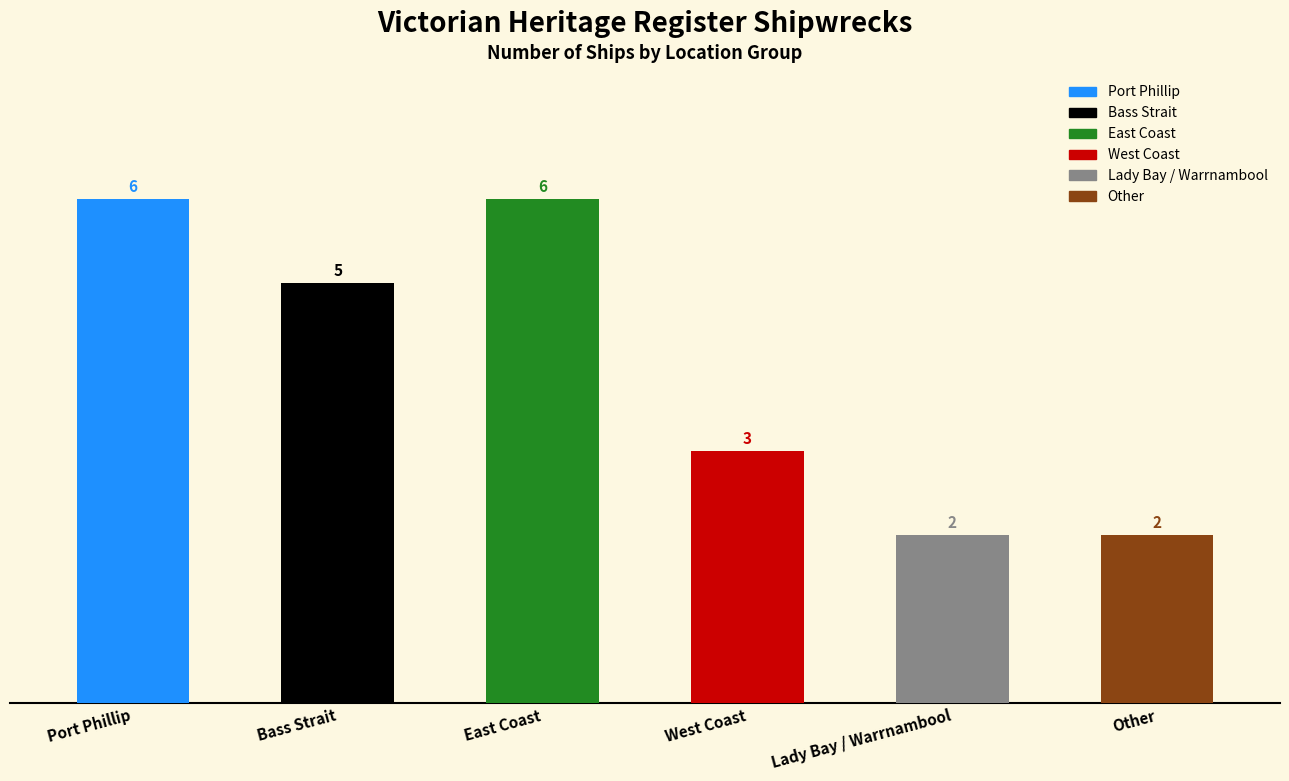

What is the ratio of the value at Other to the value at Lady Bay / Warrnambool?

1.0